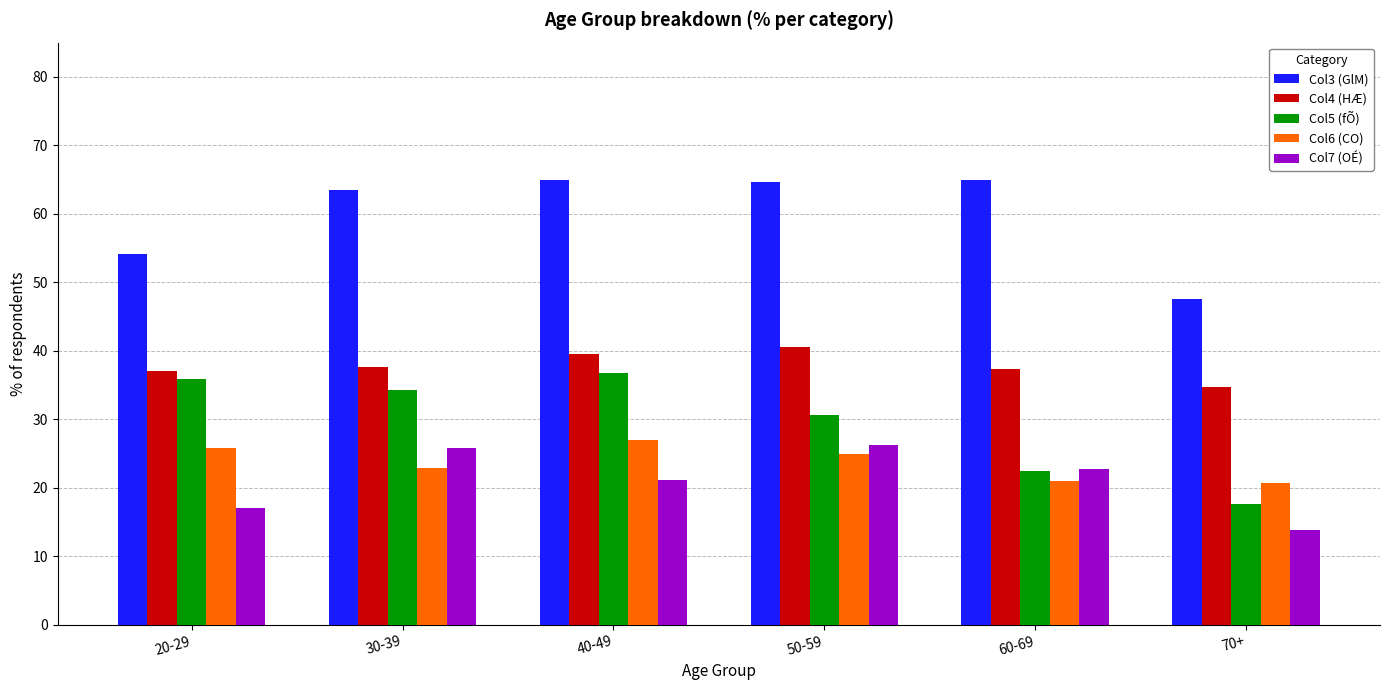

What are all the series names shown in the legend?

Col3 (GlM), Col4 (HÆ), Col5 (fÕ), Col6 (CO), Col7 (OÉ)